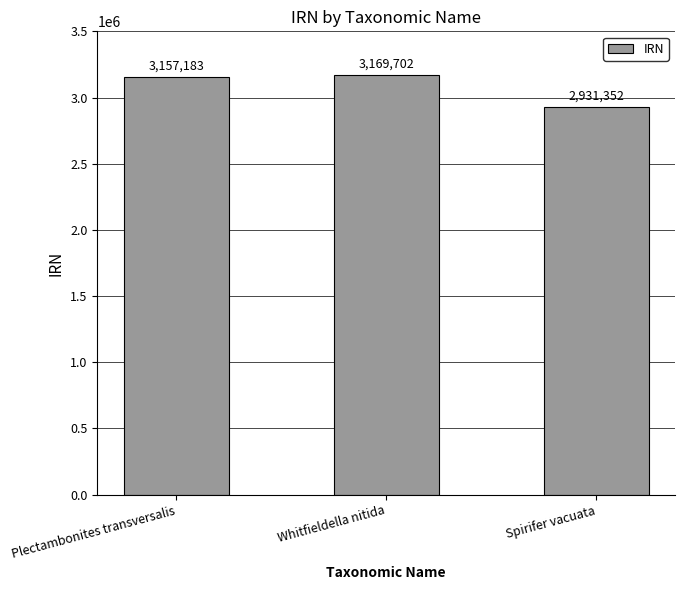

How many bars are there in total?

3